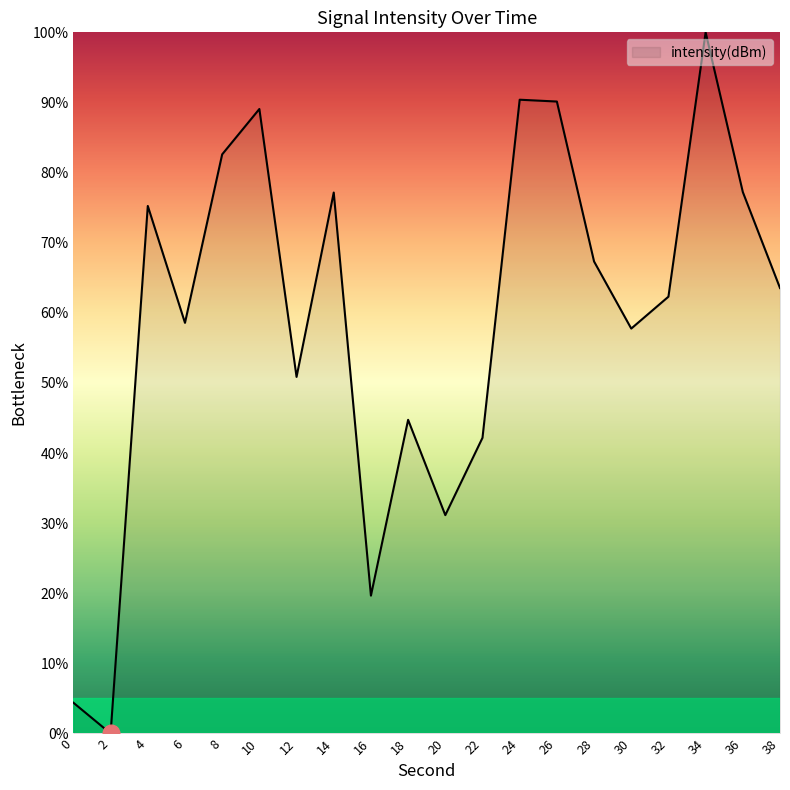

What is the ratio of the value at 18 to the value at 32?

0.7